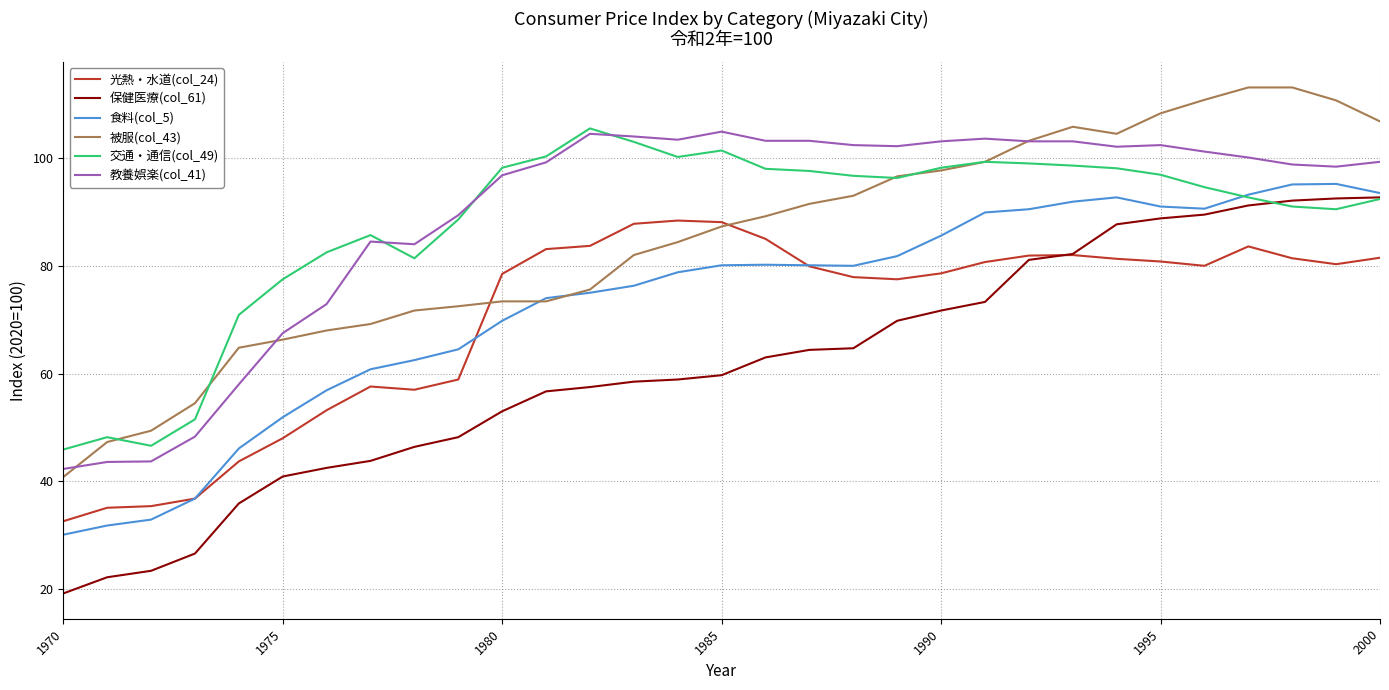

True or false: 光熱・水道(col_24) and 交通・通信(col_49) cross at least once.

False